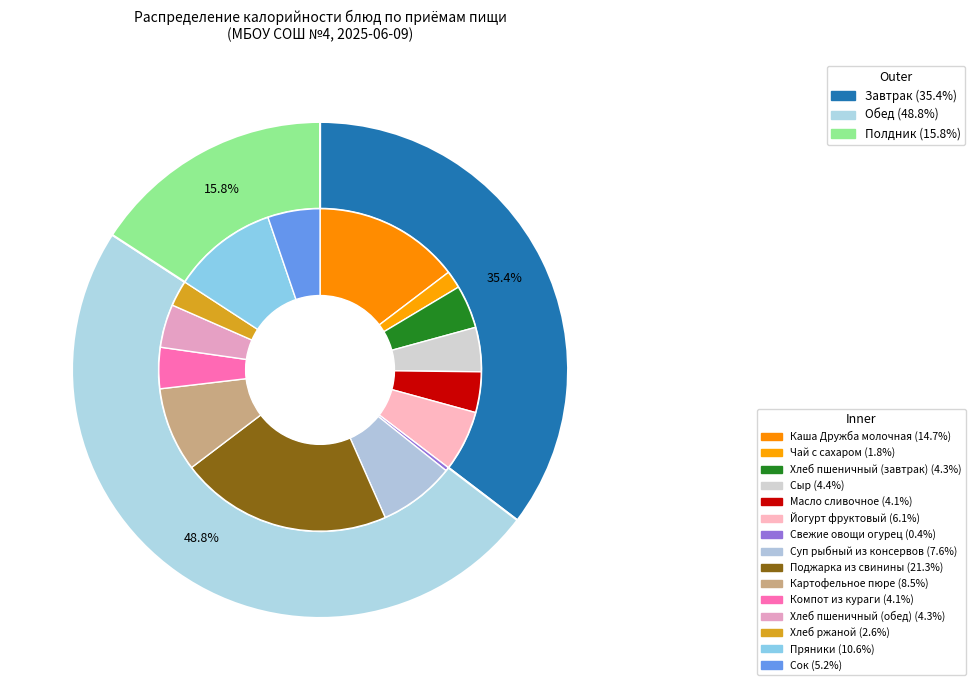

Count the number of slices in the pie.

15